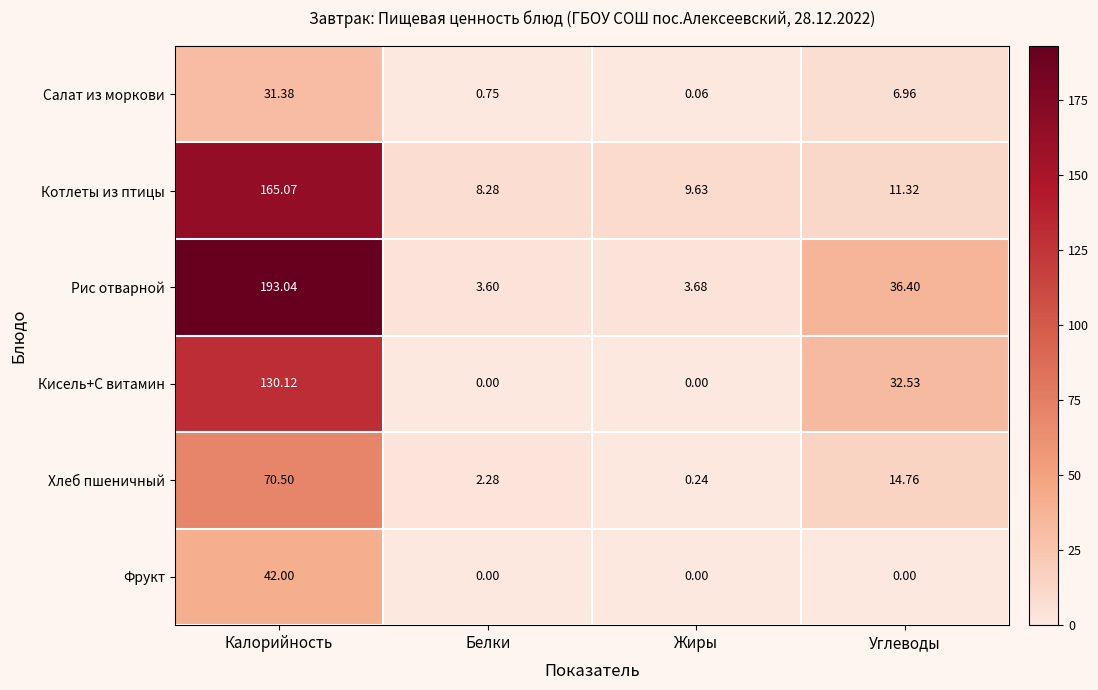

At which category is the sum across all series the highest?

Калорийность